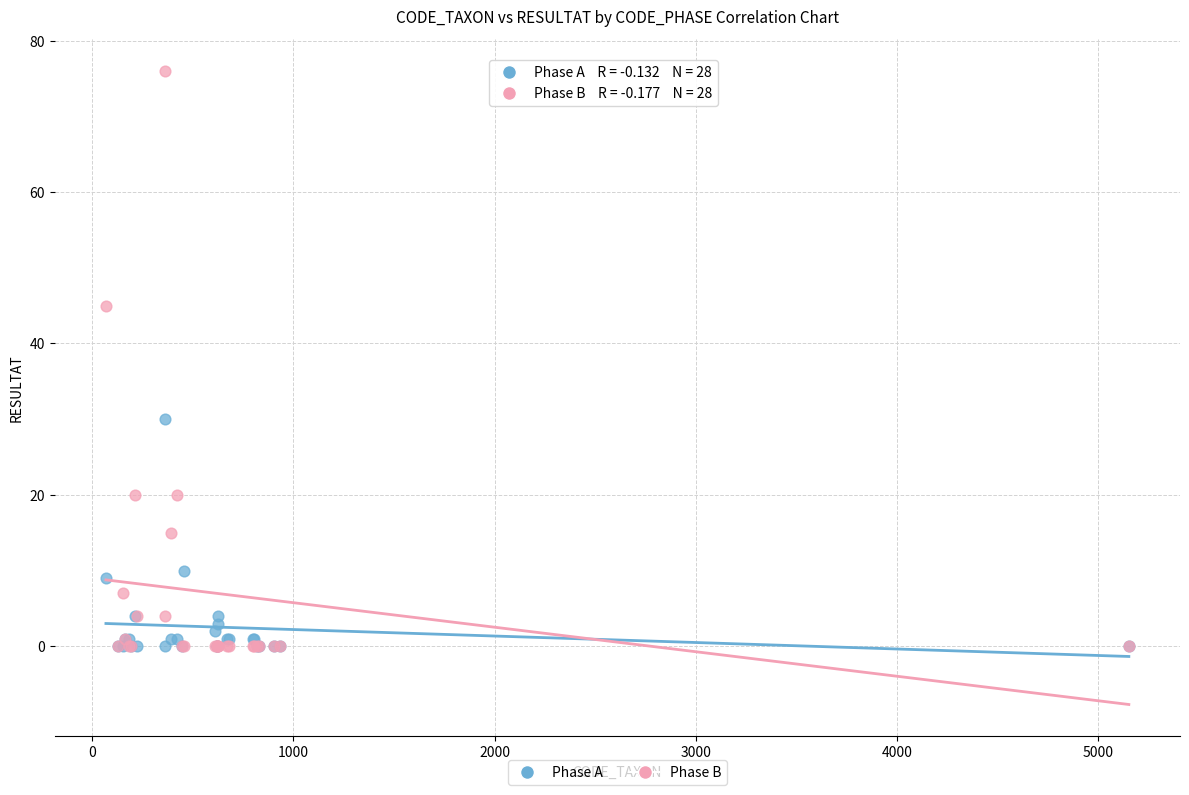

In the Phase B series, what Y value is closest to 38?

45